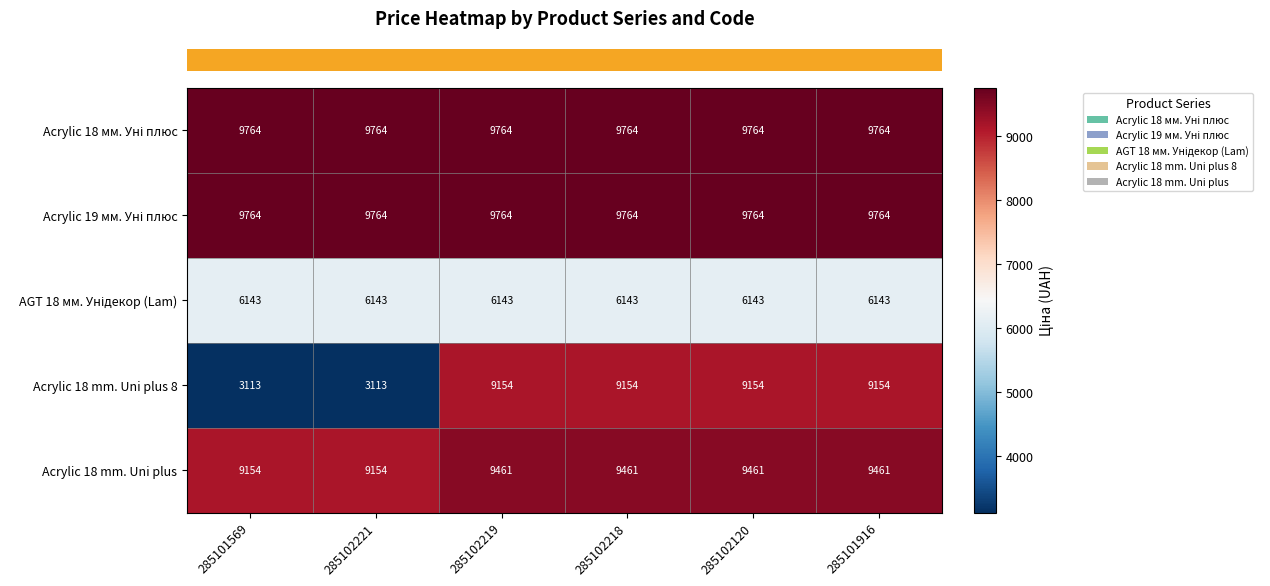

What is the approximate value of Acrylic 18 mm. Uni plus at 285101916?

9461